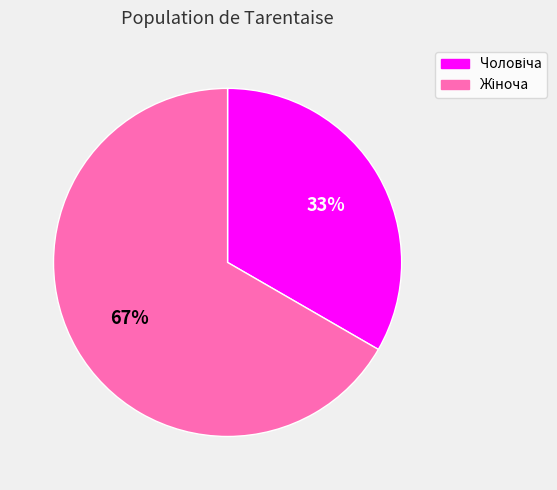

Is there a majority slice in this chart?

Yes